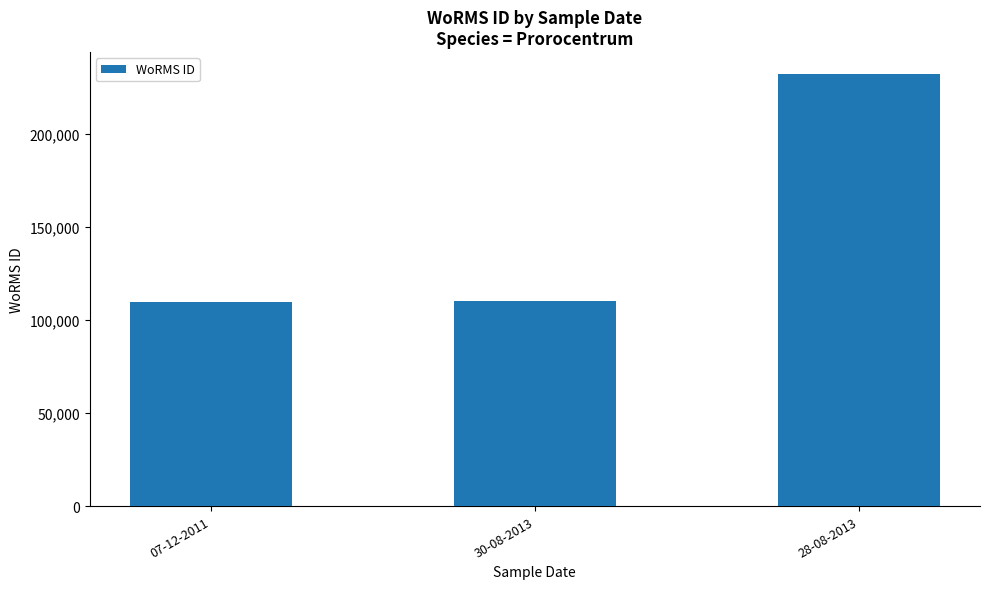

What is the minimum value shown in the chart?

109566